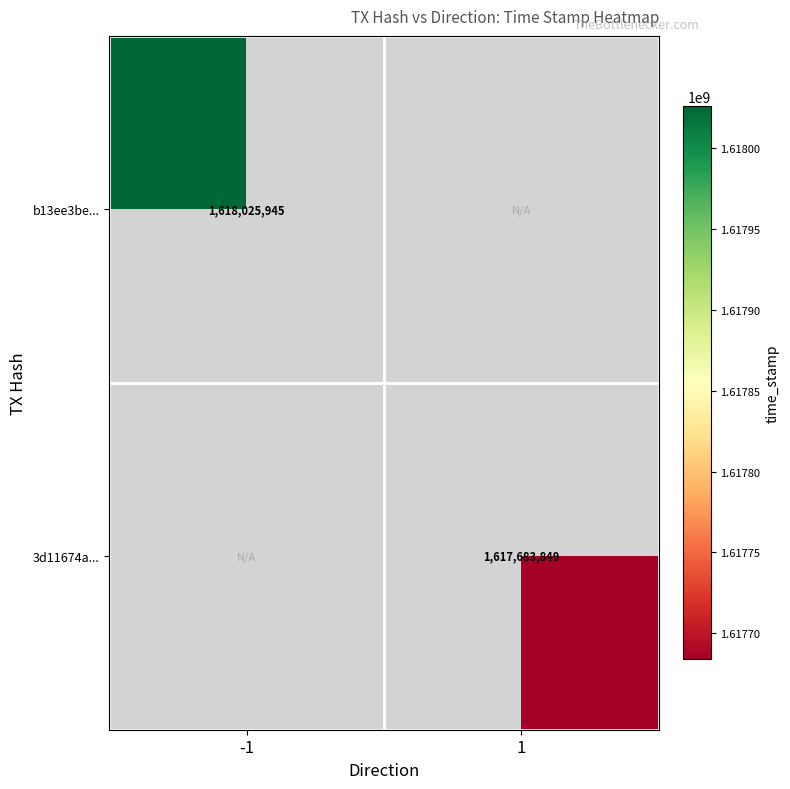

Which category has the highest value across all series?

-1